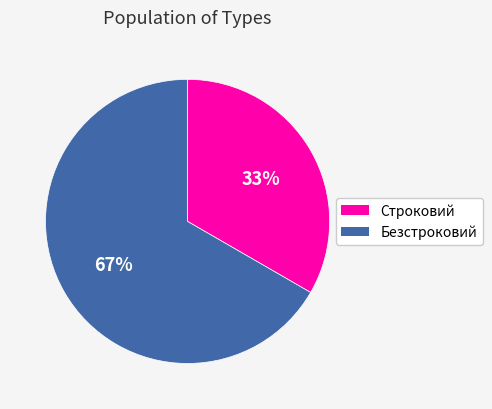

Between Безстроковий and Строковий, which is larger?

Безстроковий